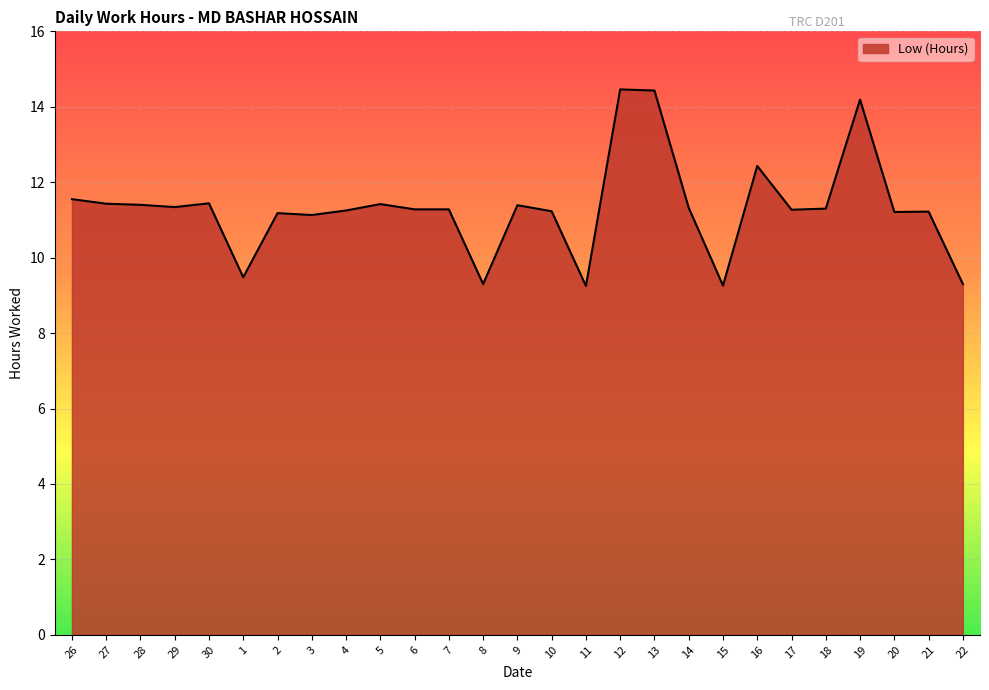

Where does the data first go above 11?

26